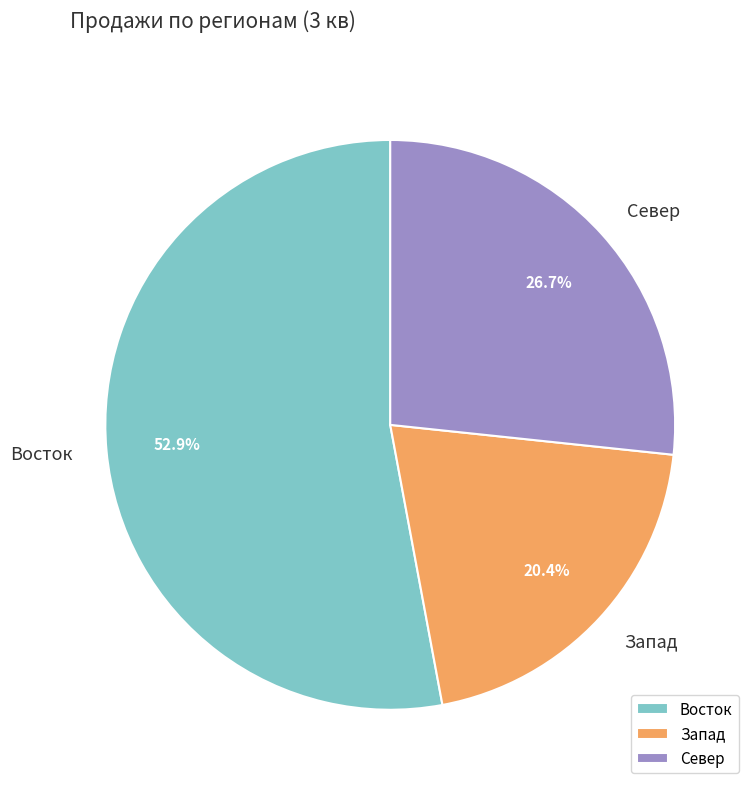

How many segments does this pie chart have?

3